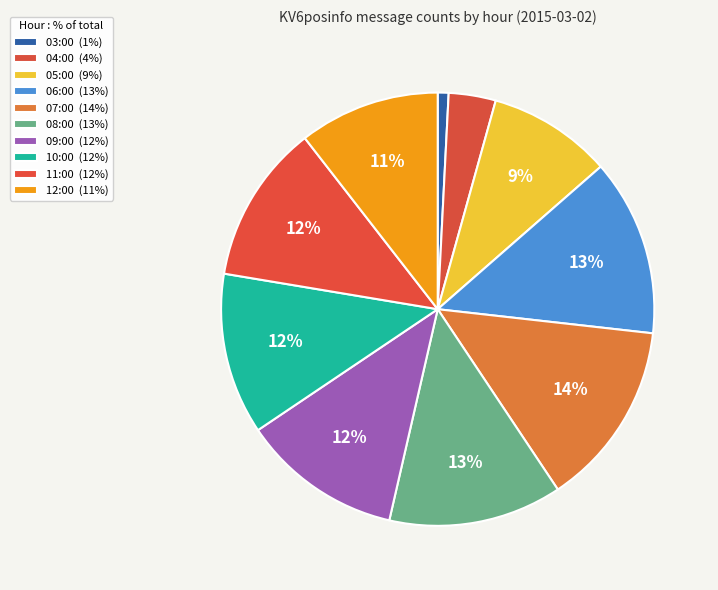

True or false: 12:00 accounts for 3% of the total.

False